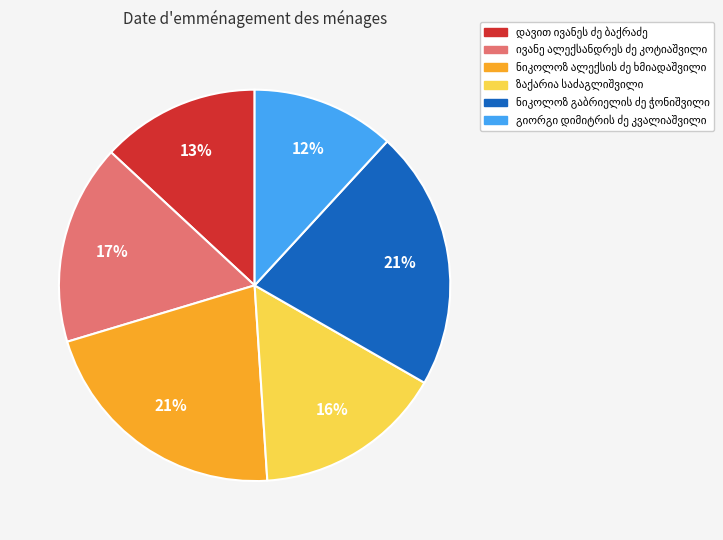

Is there a majority slice in this chart?

No